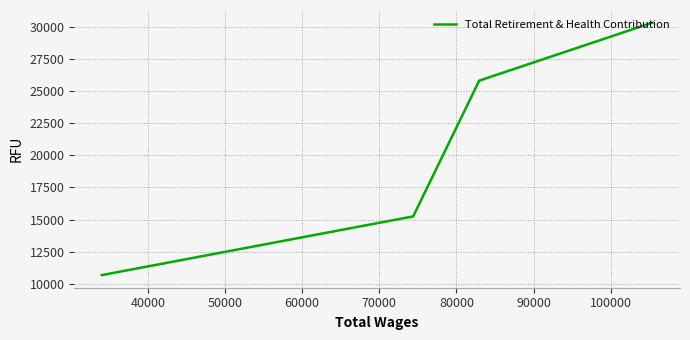

What is the greatest value displayed?

30310